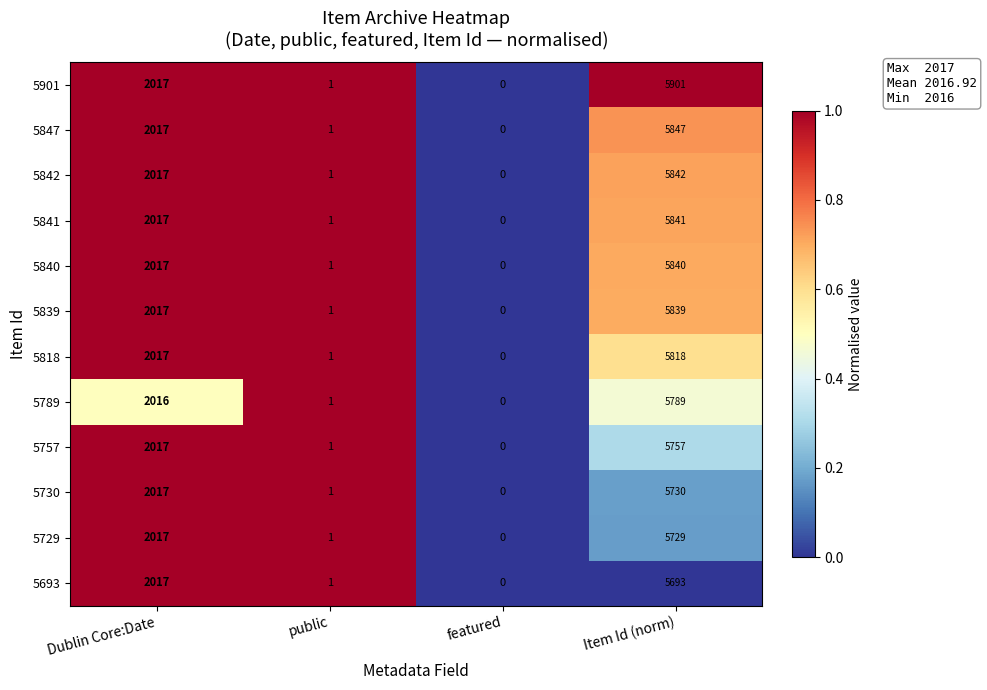

Which series has the largest total across all categories?

5901